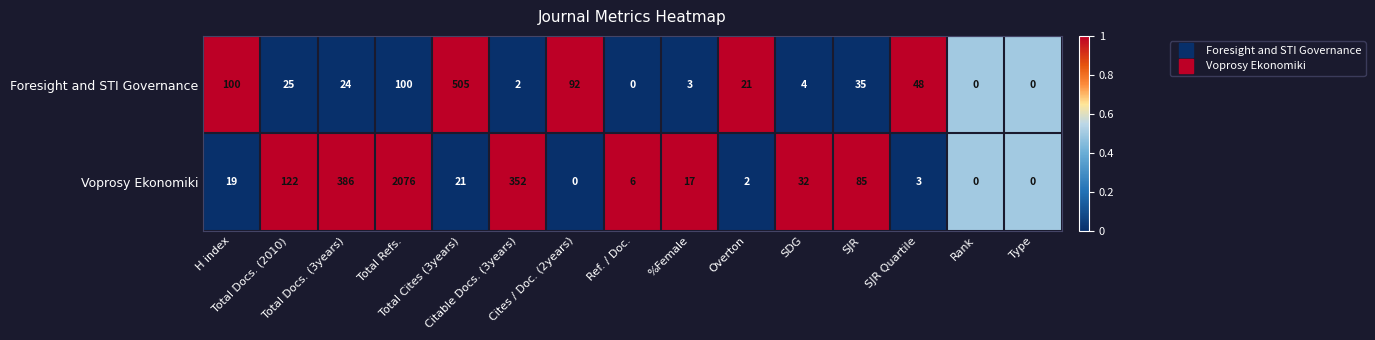

List the series in order of their peak value, highest first.

Voprosy Ekonomiki, Foresight and STI Governance